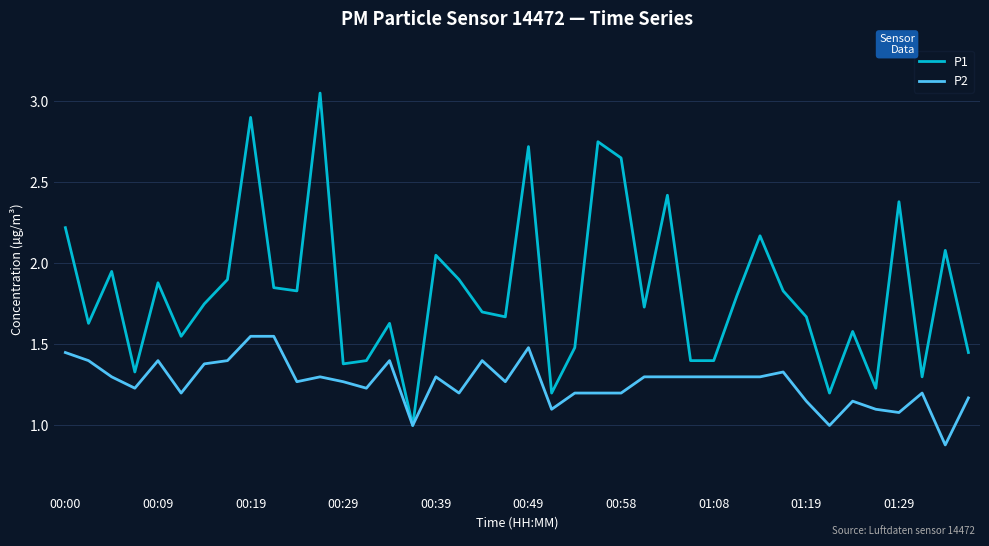

Does the chart display data point markers on the line(s)?

No